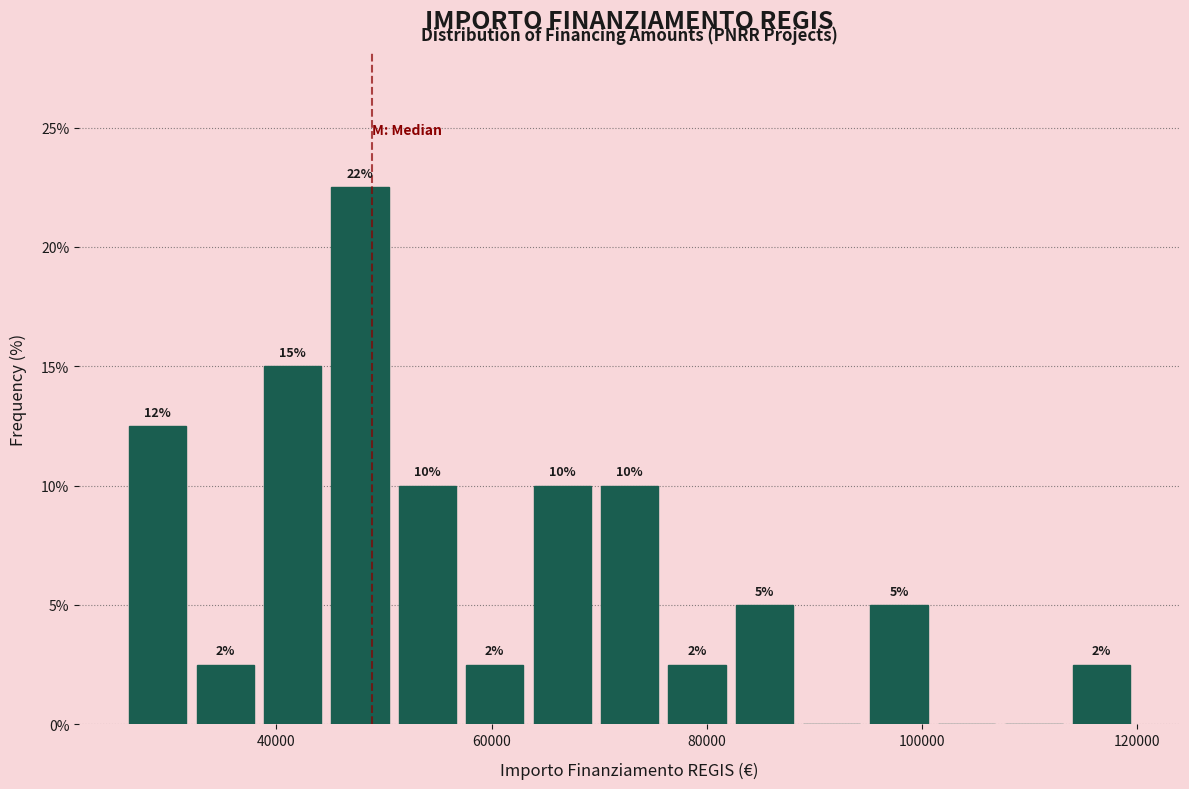

Around what value on the x-axis is the tallest bar? Give the approximate position of its centre, as read against the axis.

48000